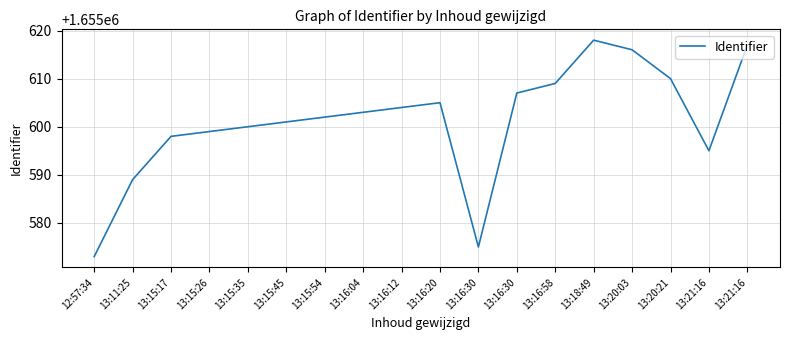

Is this an area chart (filled region under the line)?

No